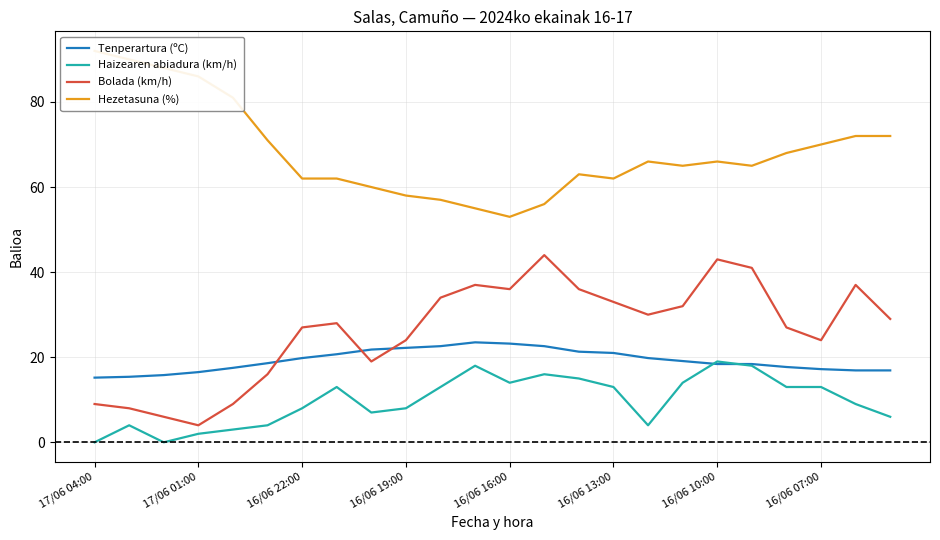

At which category does the chart reach its peak across all series?

17/06 04:00